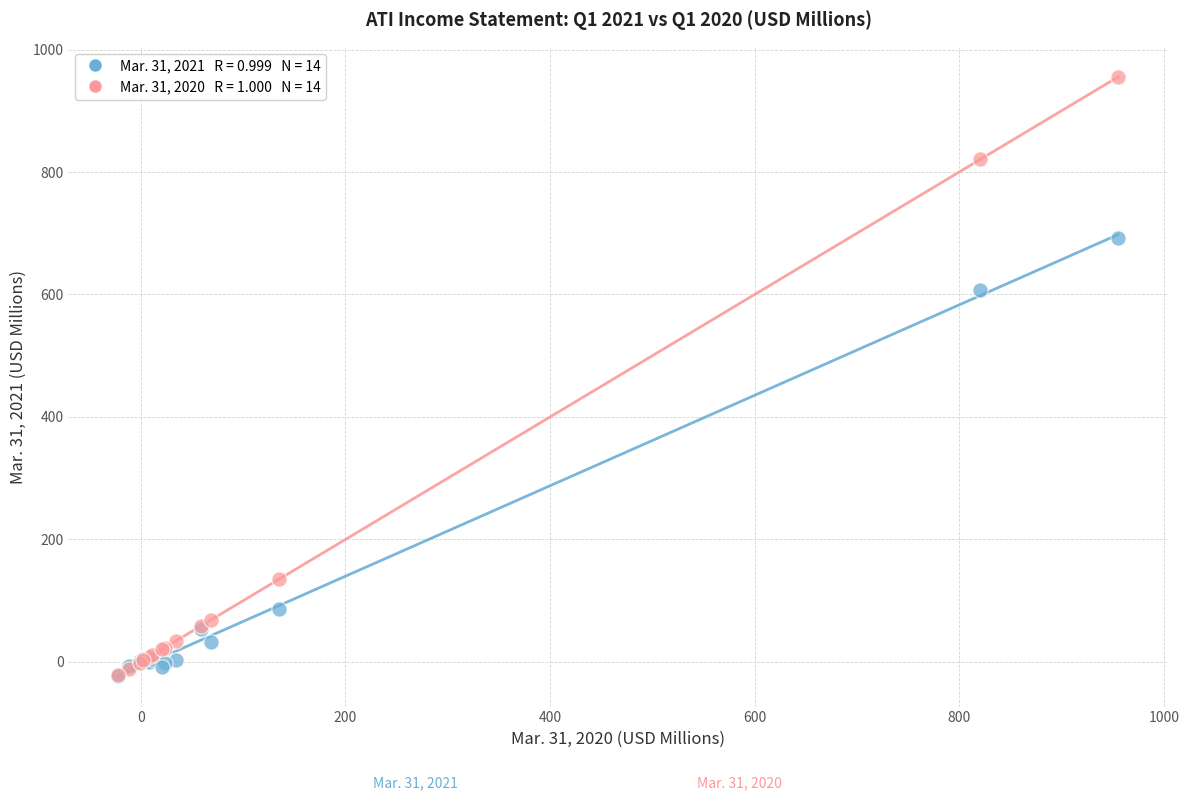

Across all series, what Y value is closest to 466?

606.7